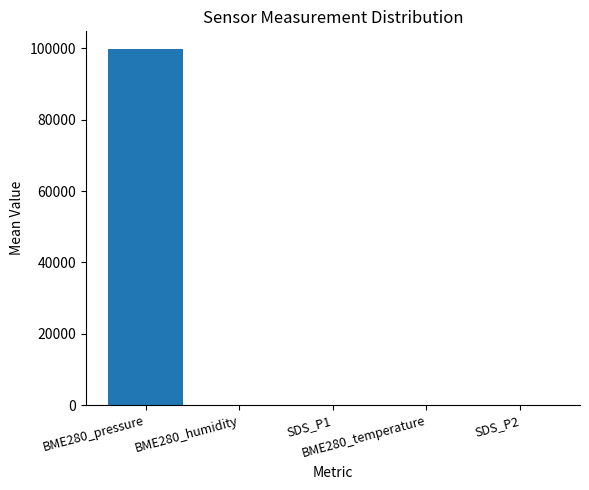

What is the greatest value displayed?

99767.0